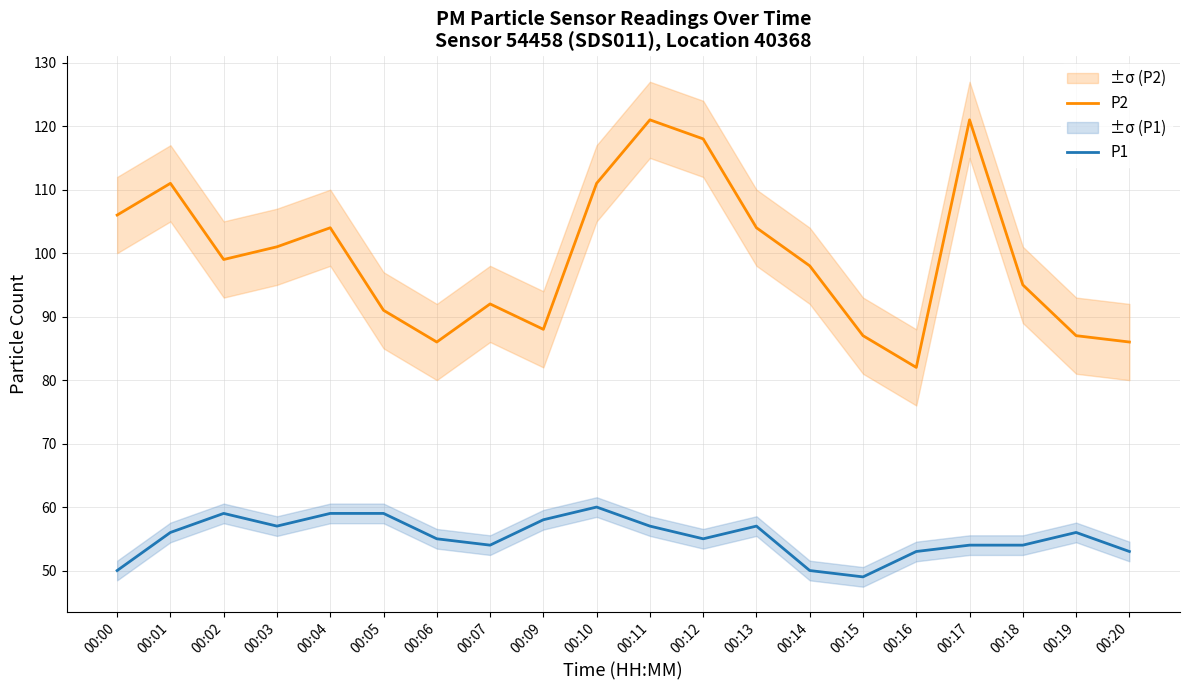

How many categories are shown in the chart?

20